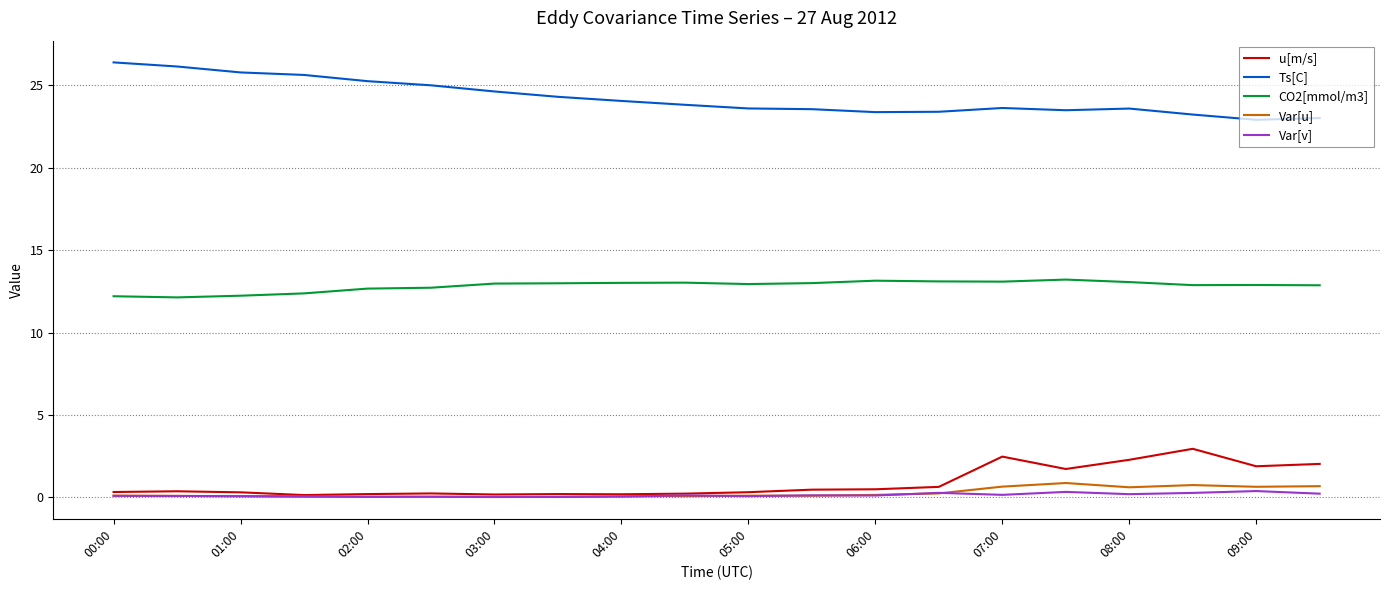

True or false: Var[u] and CO2[mmol/m3] intersect in this chart.

False